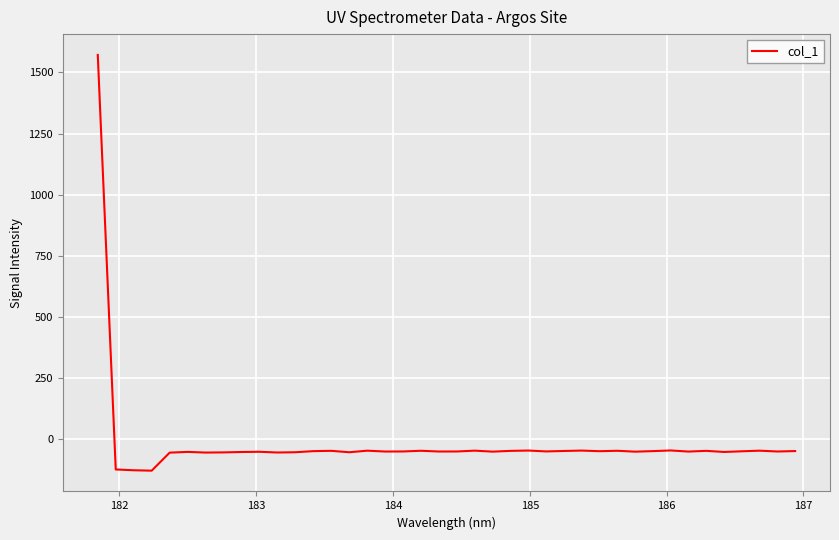

What is the difference between the maximum and minimum values?

1700.9